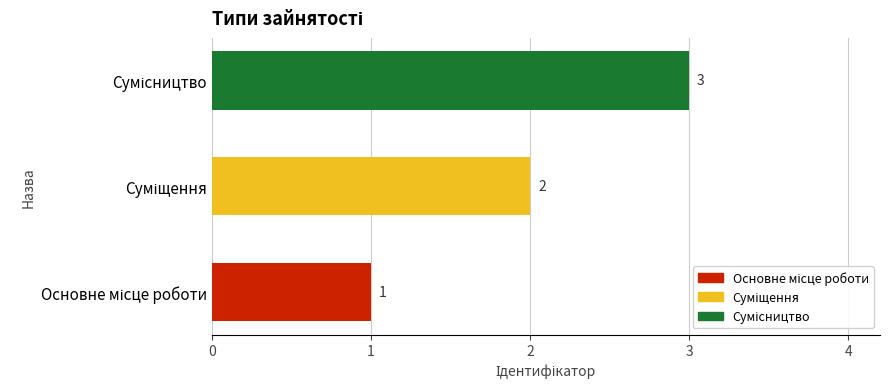

What is the greatest value displayed?

3